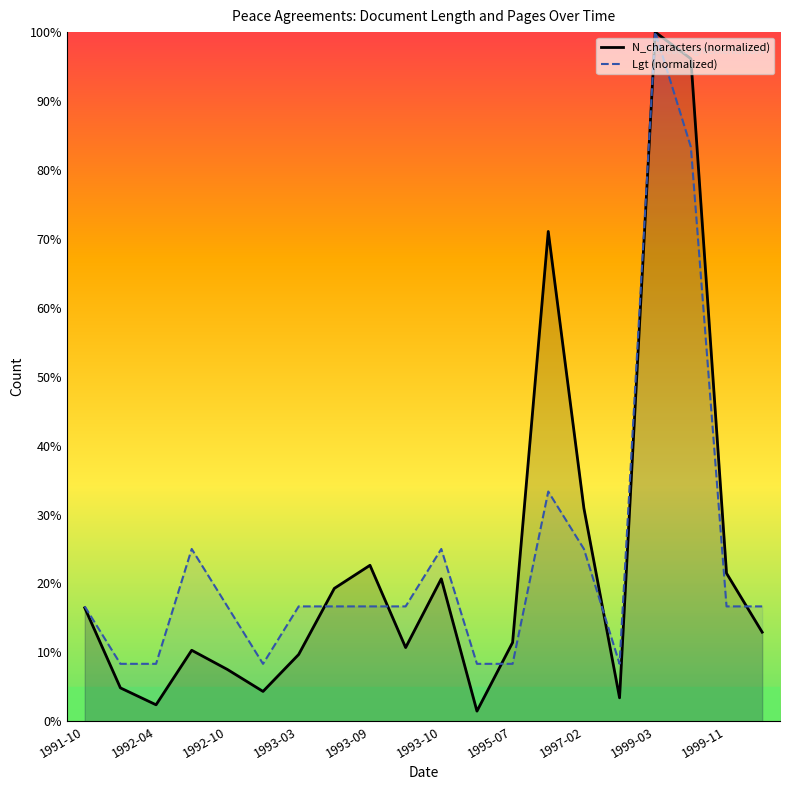

What is the sum of the Lgt (normalized) values at 15 and 17?

91.7